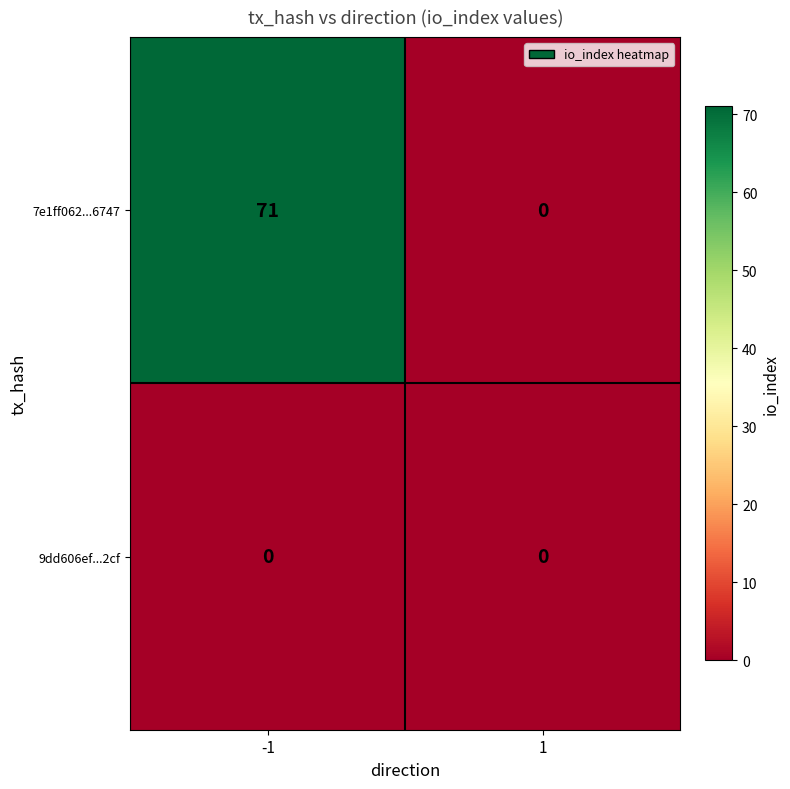

How many categories are shown in the chart?

2